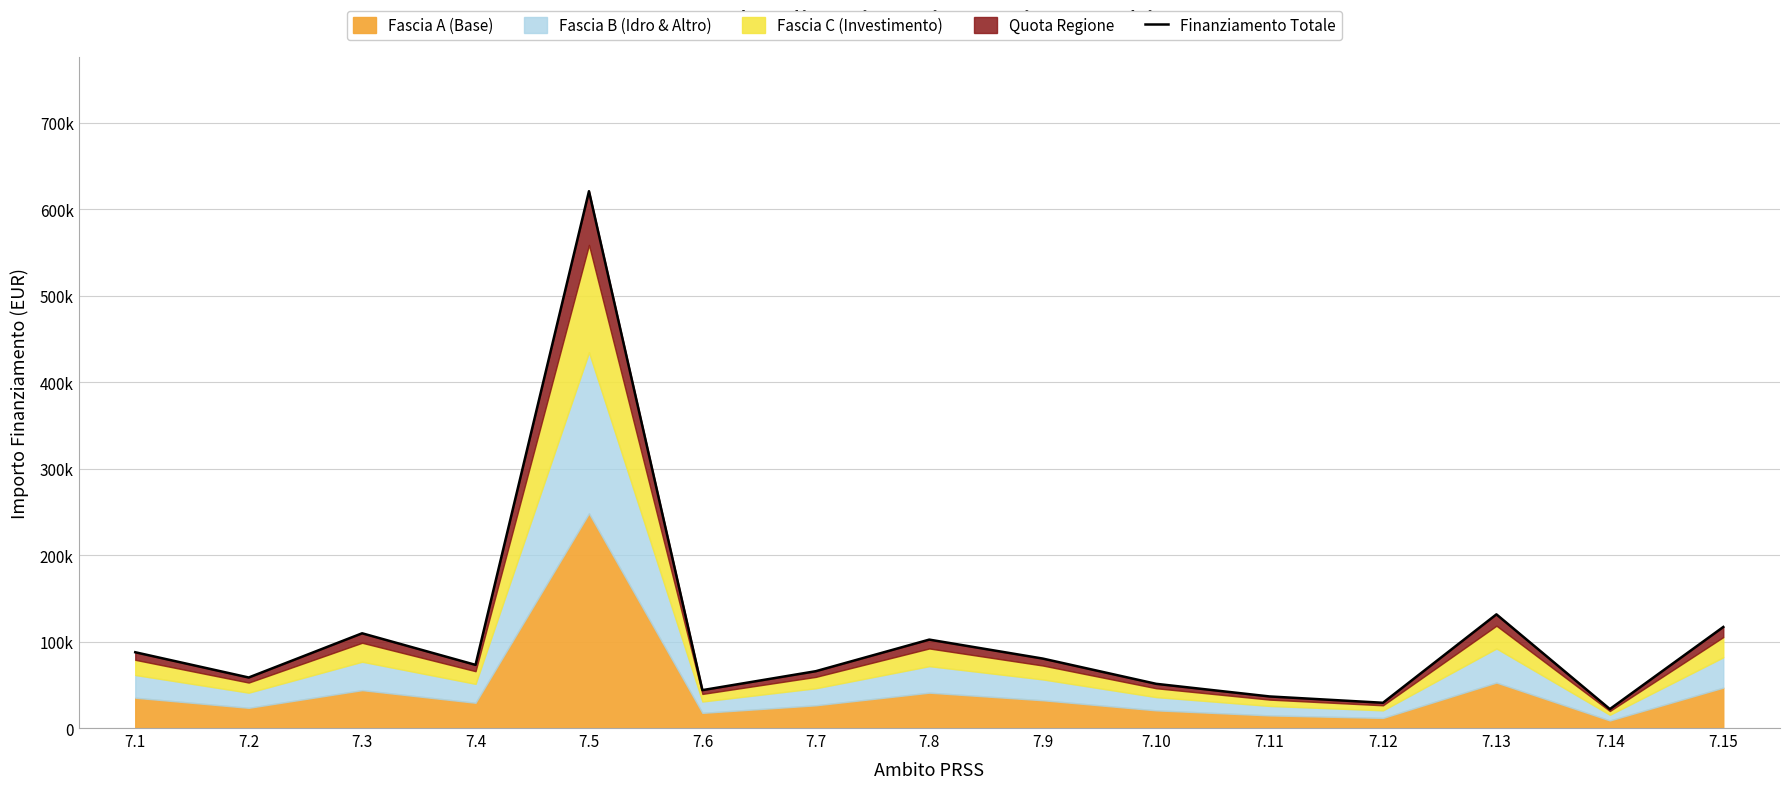

What is the difference between the maximum and minimum values?

598682